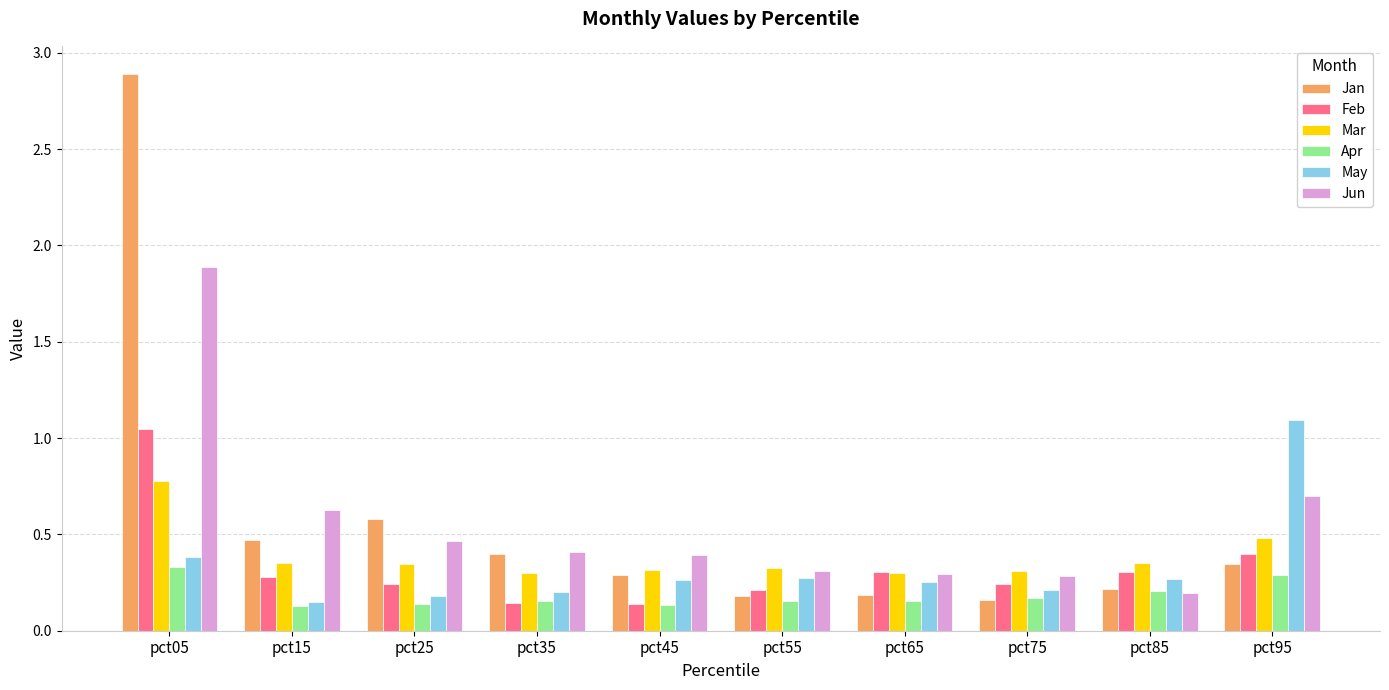

At pct95, list the series in order from smallest to largest.

Apr, Jan, Feb, Mar, Jun, May